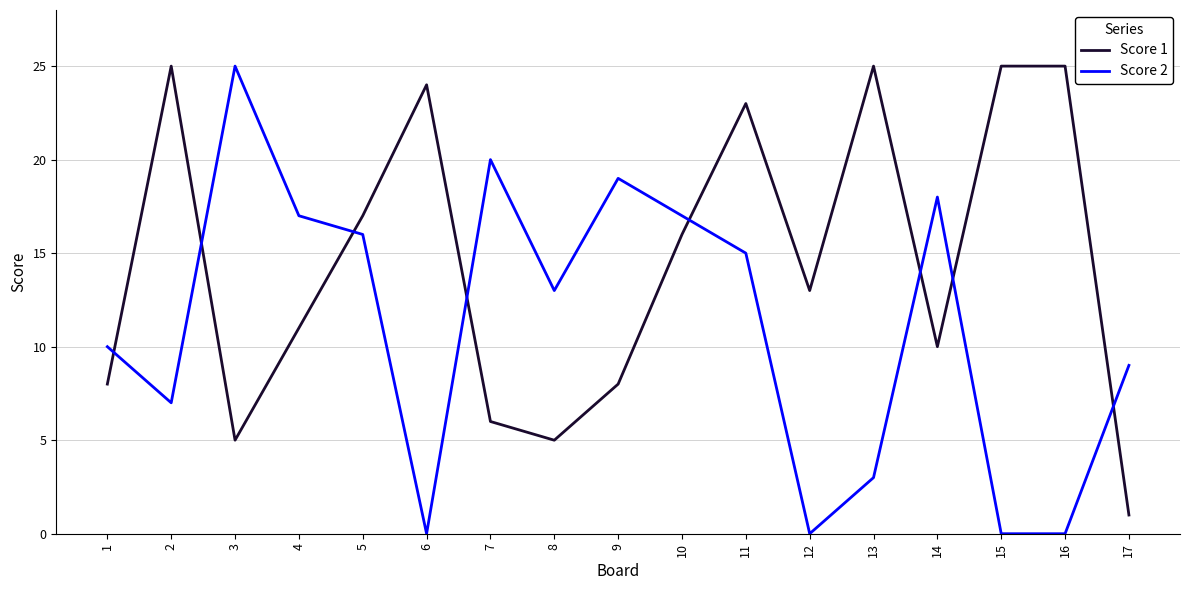

Which series has the largest total across all categories?

Score 1